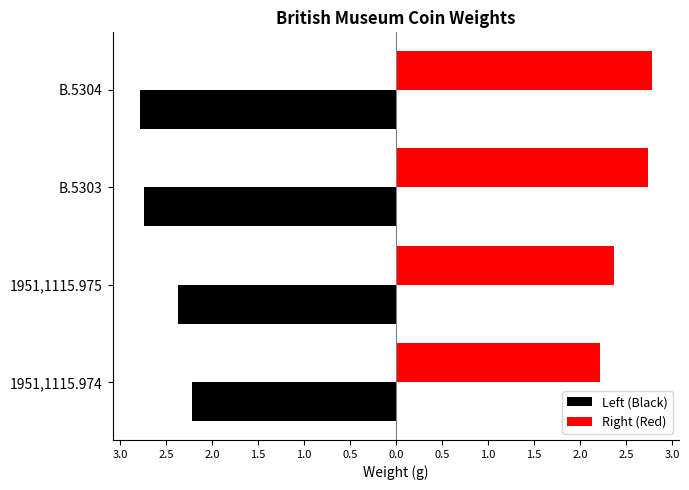

List the series in order of their overall mean, lowest first.

Left (Black), Right (Red)